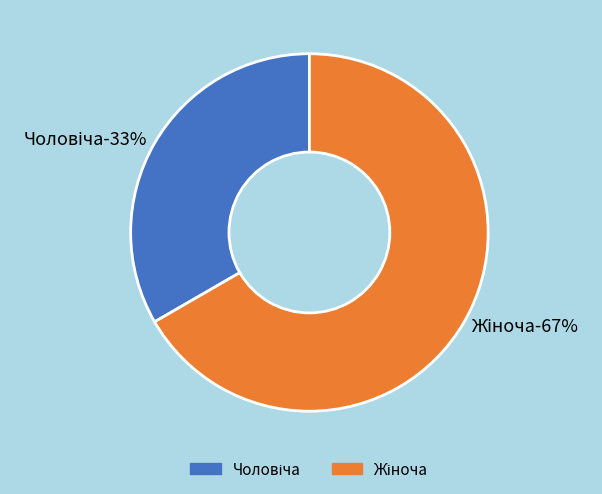

The Жіноча slice represents 67% of the pie. True or false?

True